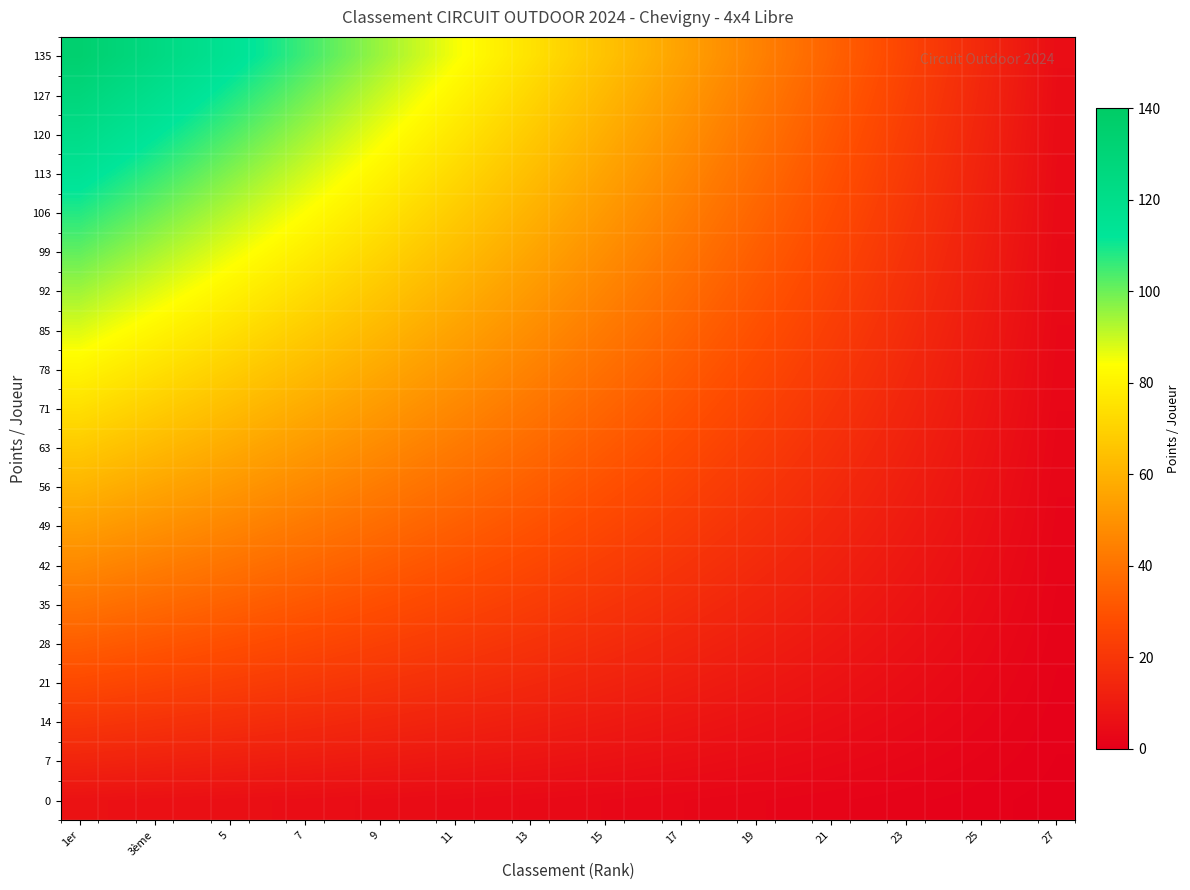

Rank the series by their maximum value, from lowest to highest.

0, 7, 14, 21, 28, 35, 42, 49, 56, 63, 71, 78, 85, 92, 99, 106, 113, 120, 127, 135